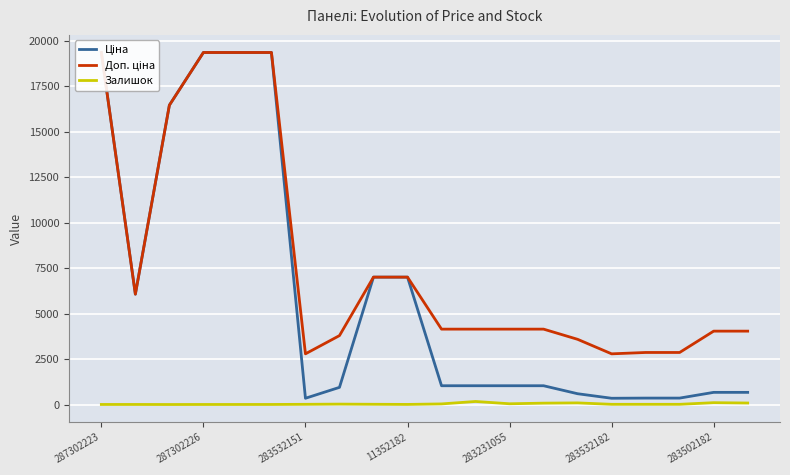

What is the total value across all series at 19?

4795.6